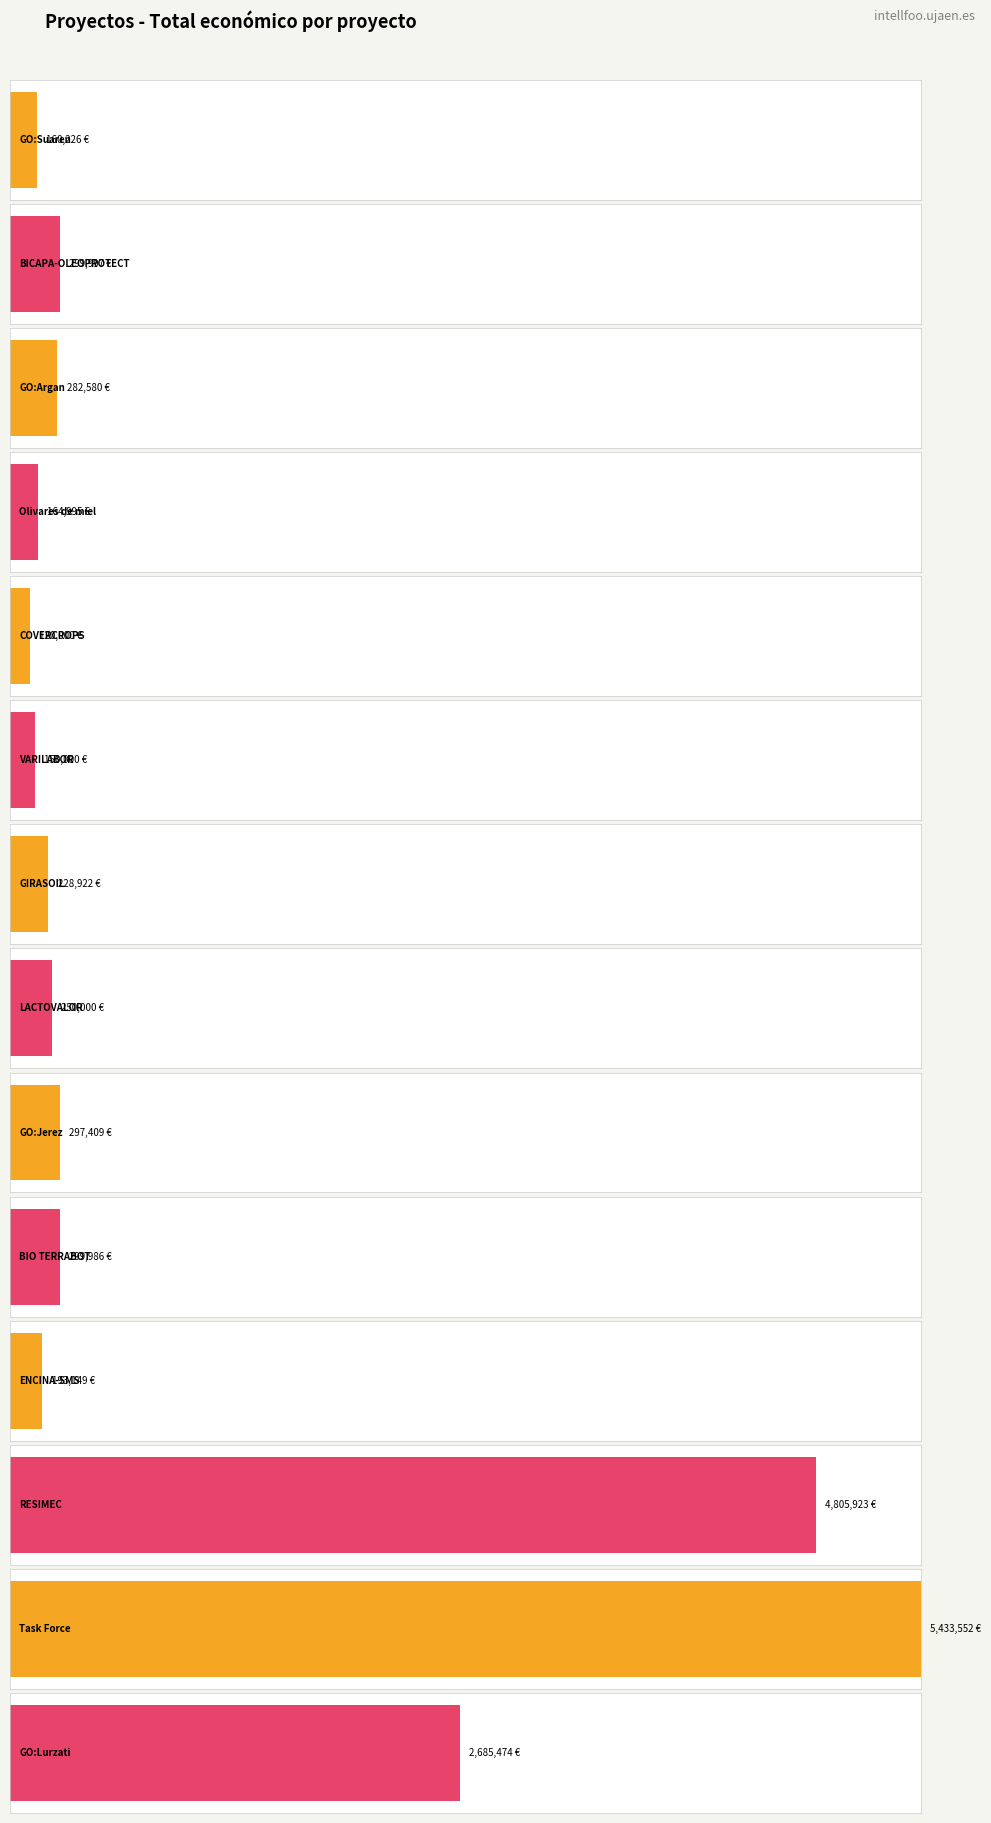

The chart shows a value of 342529.3 at GIRASOIL. True or false?

False